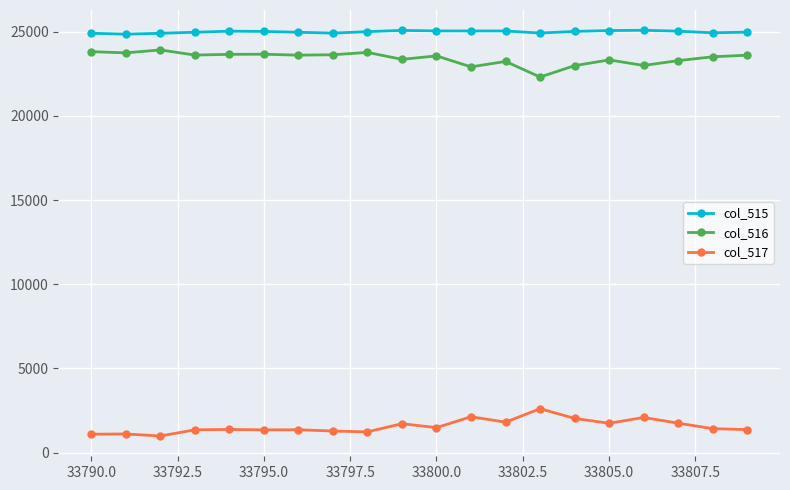

Which series has the largest total across all categories?

col_515